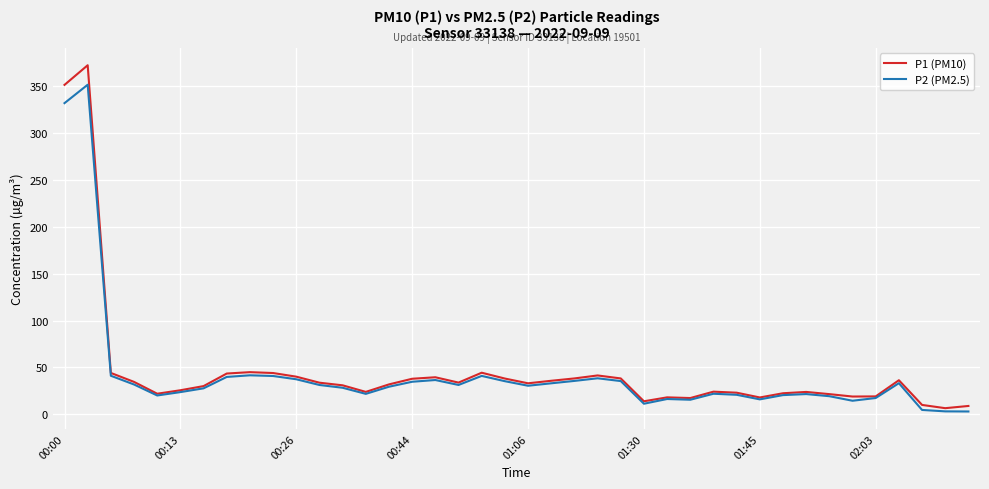

Which series has the largest range (max minus min)?

P1 (PM10)